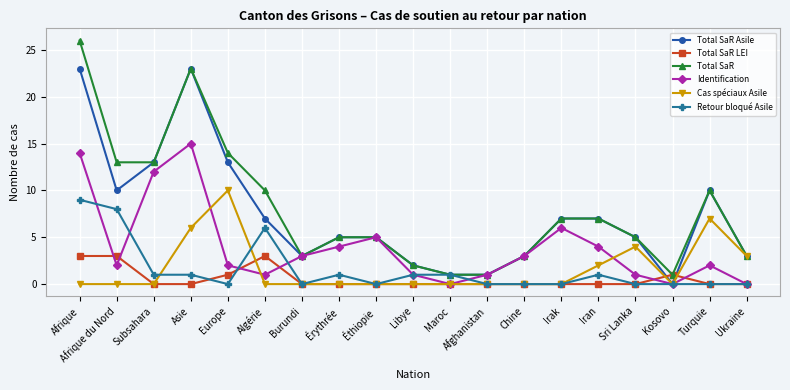

What is the label of the 10th point from the left?

Libye